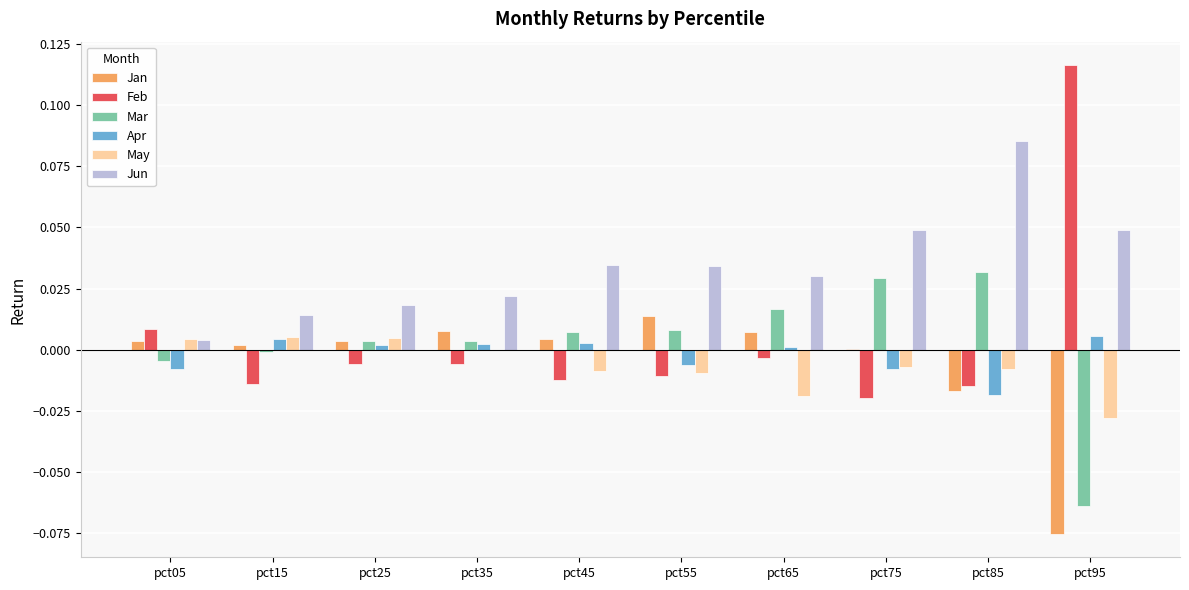

How many groups of bars are there?

10